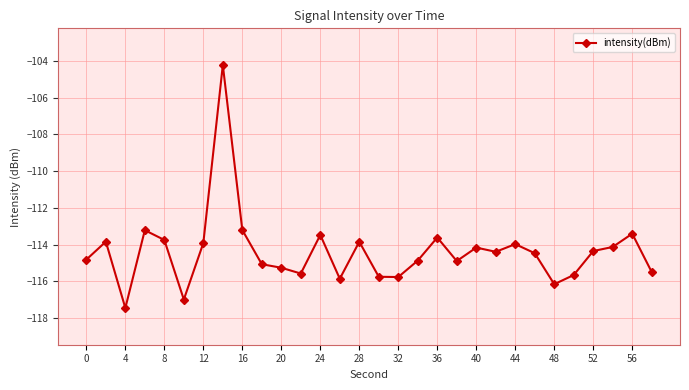

What is the sum of all values?

-3431.4